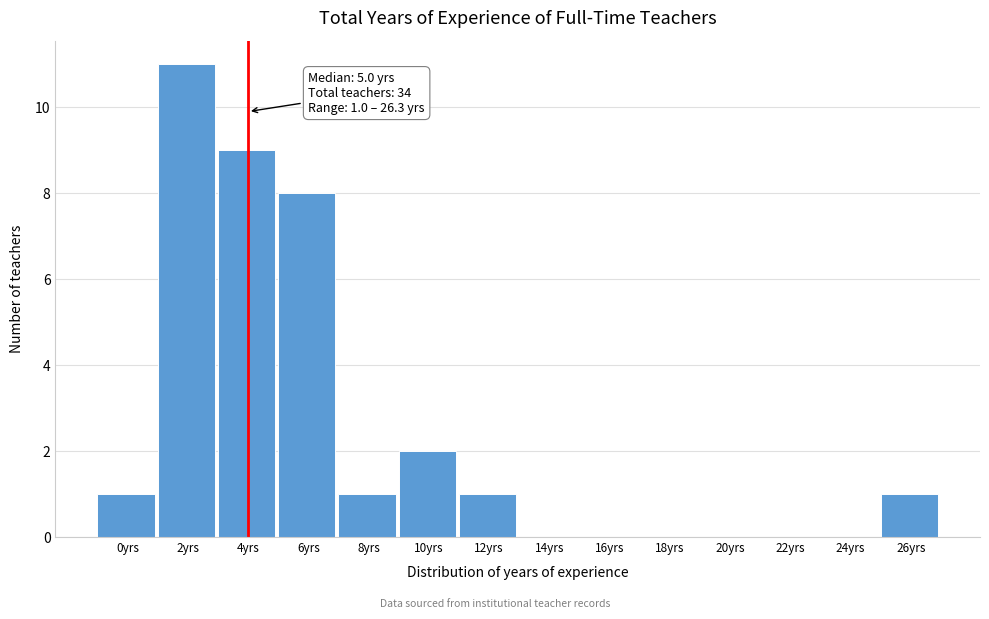

Reading right to left, extract all data points from this chart.

26yrs=1	24yrs=0	22yrs=0	20yrs=0	18yrs=0	16yrs=0	14yrs=0	12yrs=1	10yrs=2	8yrs=1	6yrs=8	4yrs=9	2yrs=11	0yrs=1